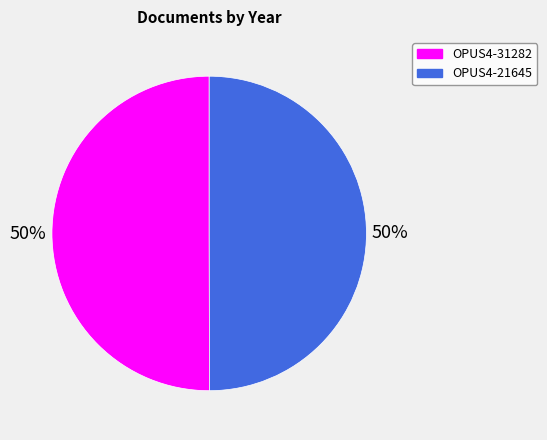

To the nearest percent, what percentage of the pie is OPUS4-31282?

50%